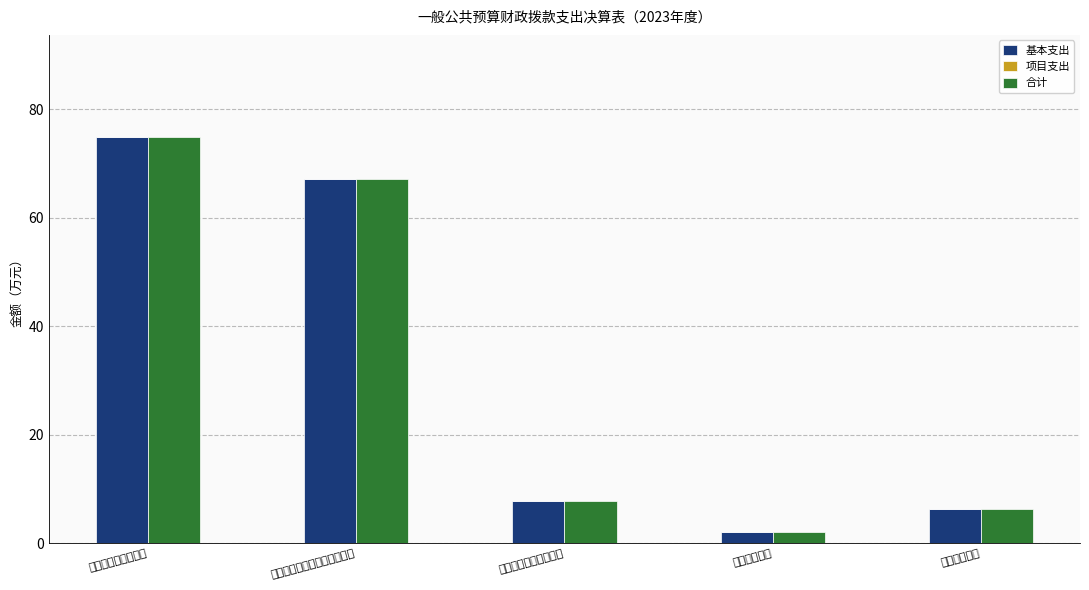

Does the chart contain stacked bars?

No